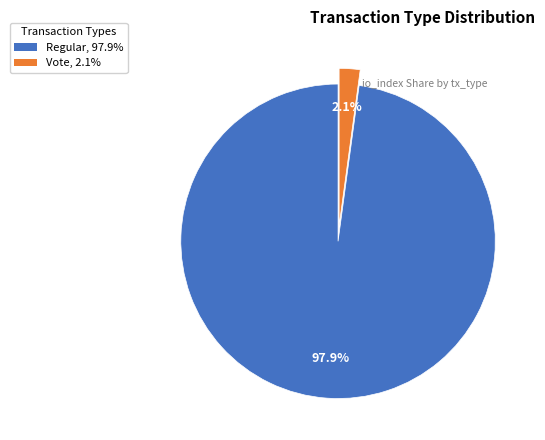

Do Vote and Regular together represent more than half of the pie?

Yes